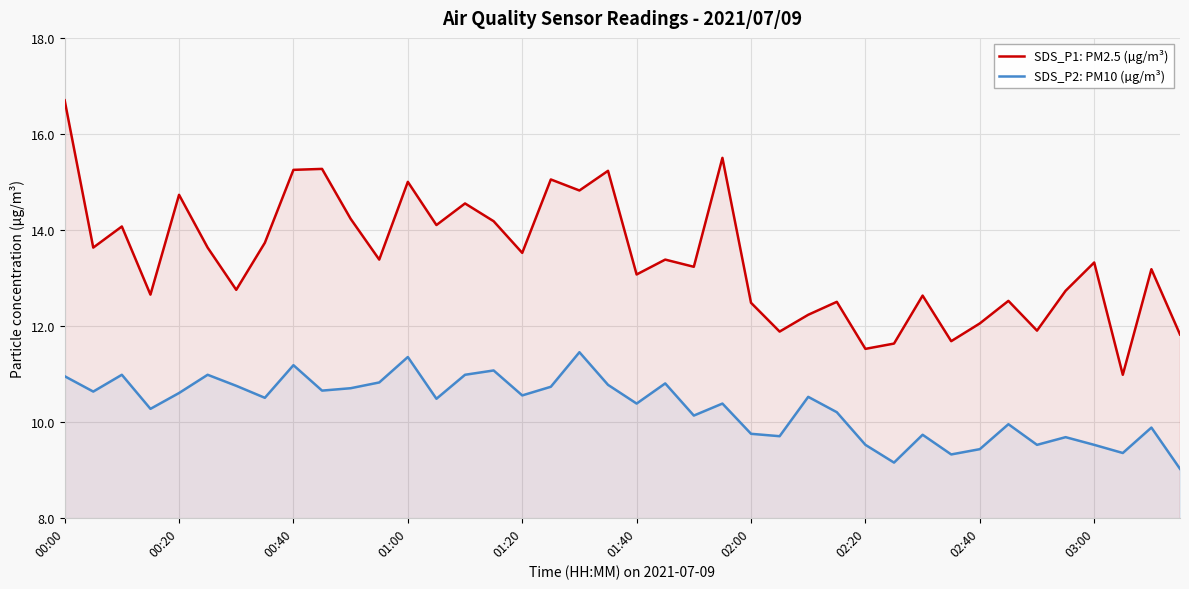

Is it true that SDS_P2: PM10 (µg/m³) equals 11.0 at 14?

True